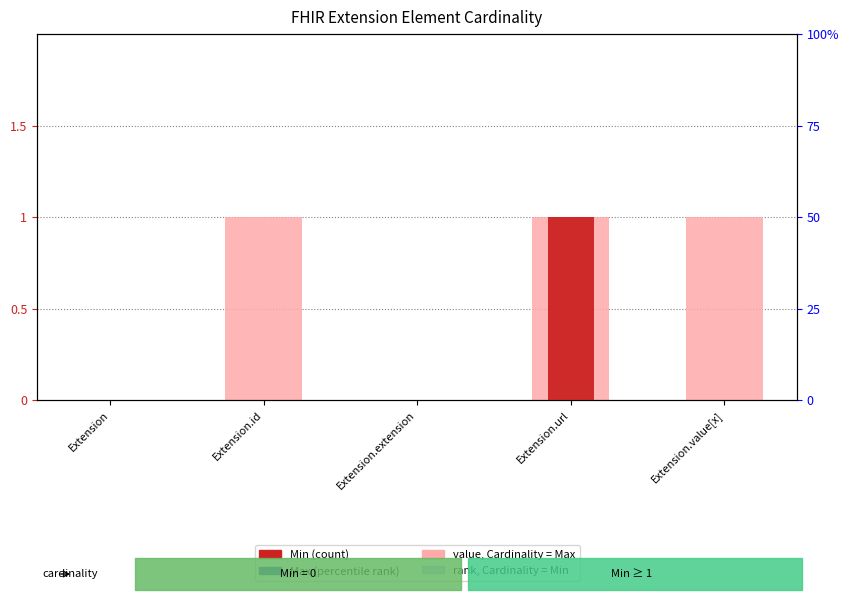

Which has a higher value, Extension.url or Extension.value[x]?

Extension.url